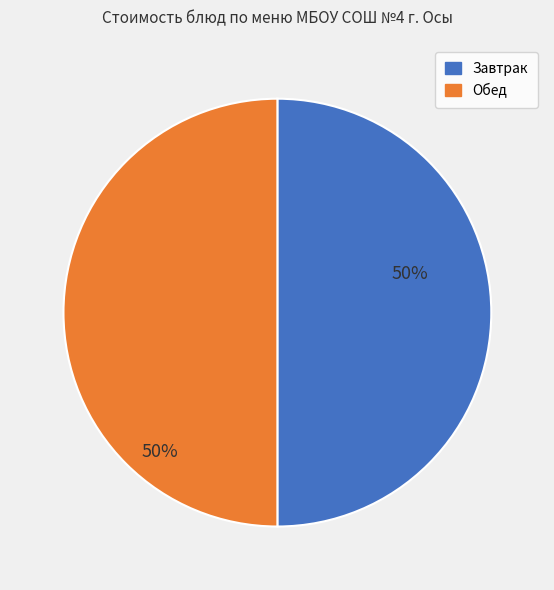

What is the ratio of the value at Завтрак to the value at Обед?

1.0